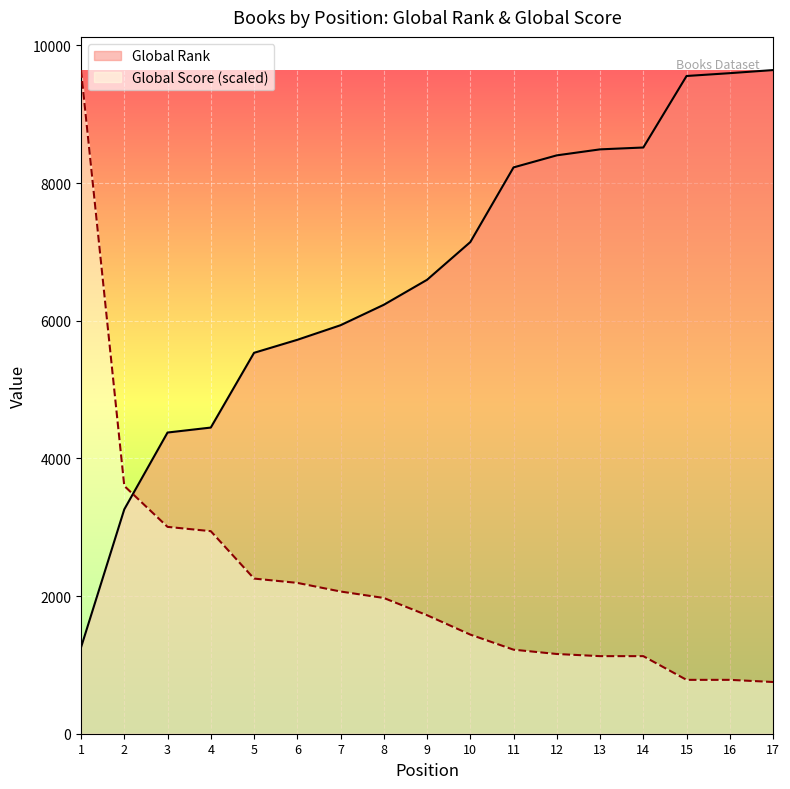

What is the difference between the highest and lowest values at 3?

1370.7